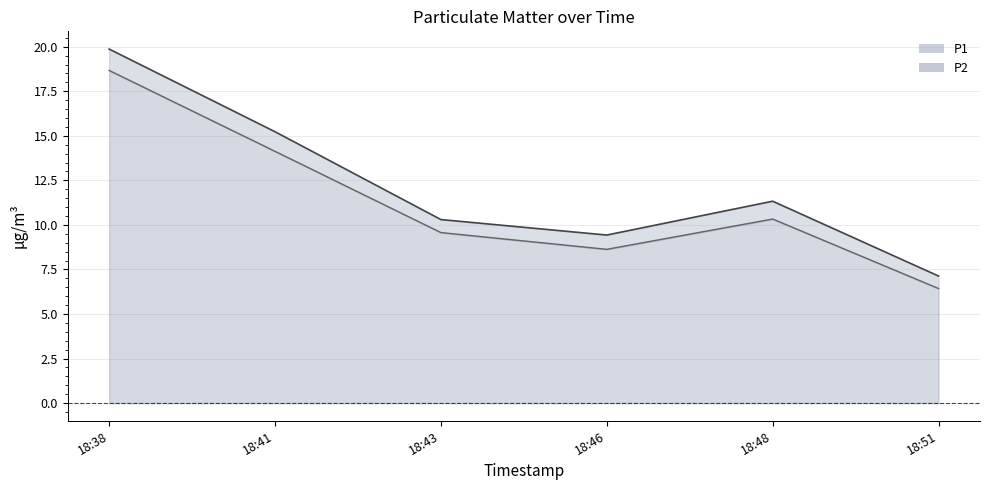

True or false: P2 and P1 cross at least once.

False